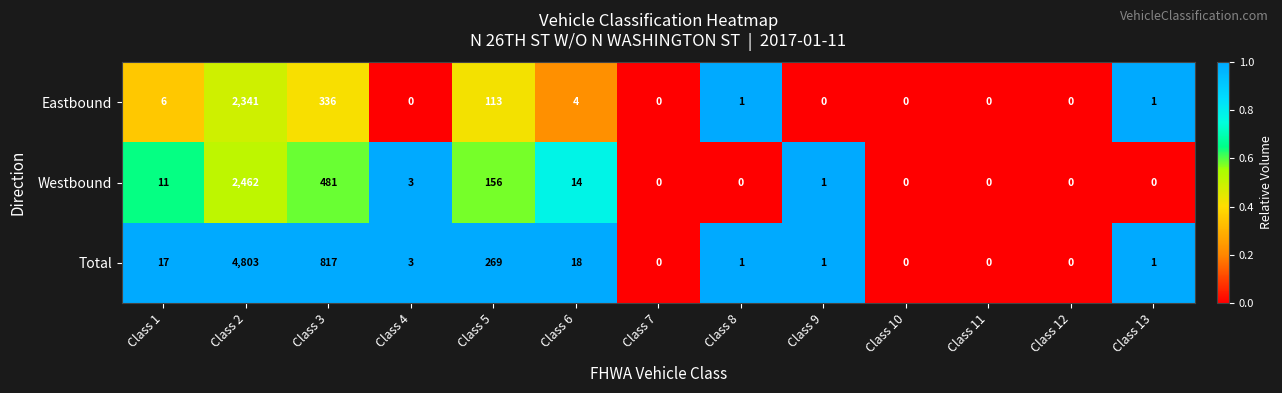

Is it true that Total equals 169 at Class 5?

False